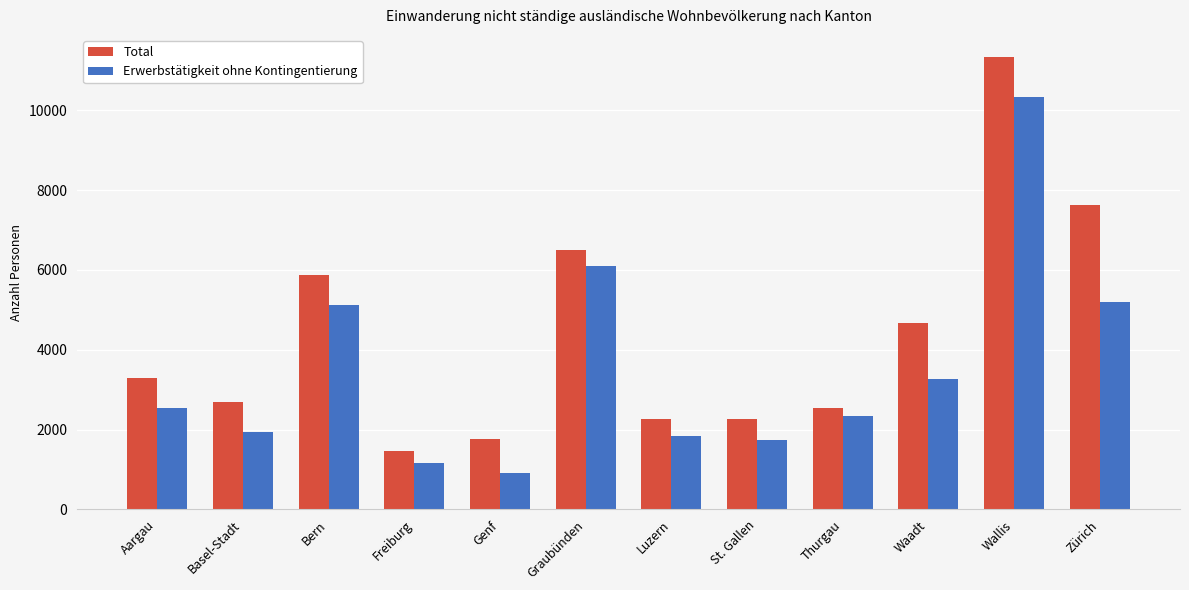

What is the value of the Total bar at the 5th from the left?

1767